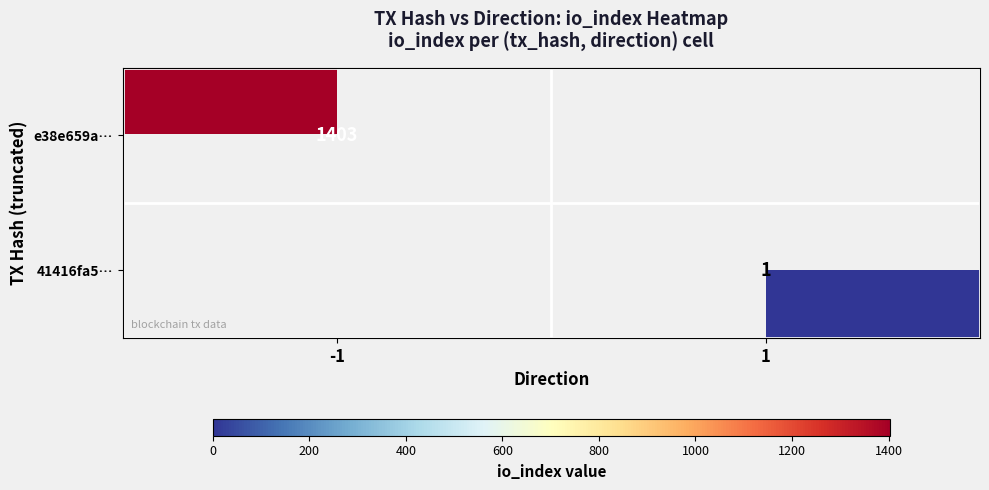

Is the value of e38e659a… at -1 greater than the value of 41416fa5… at 1?

Yes